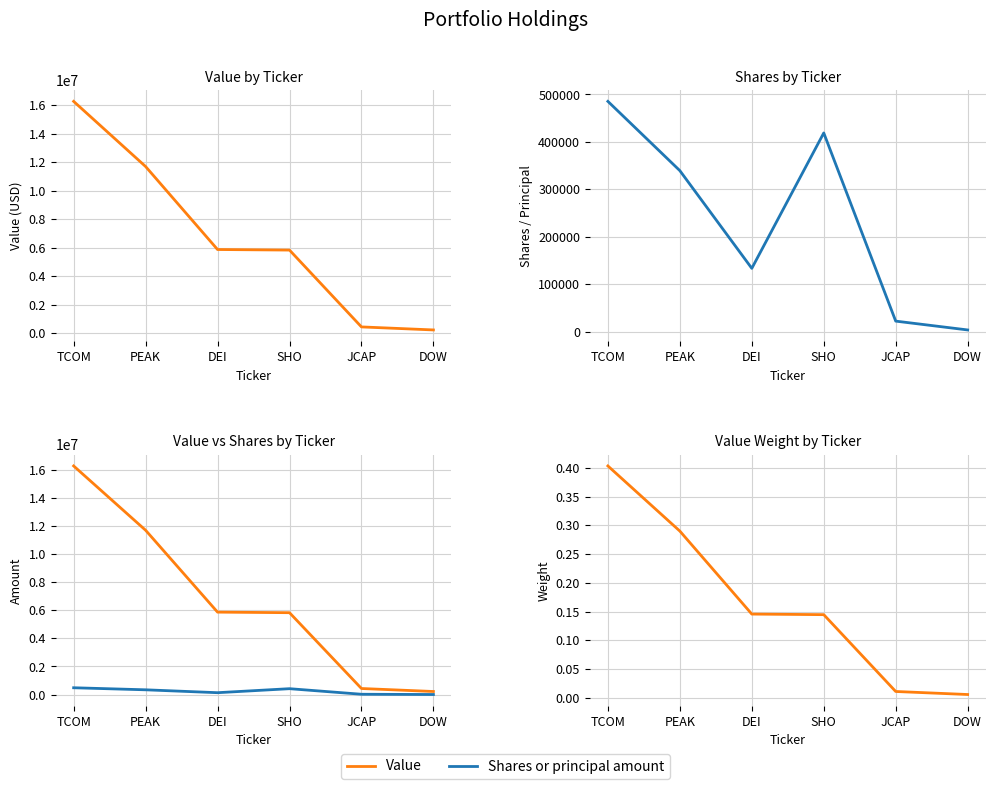

What is the label of the 6th point from the right?

TCOM